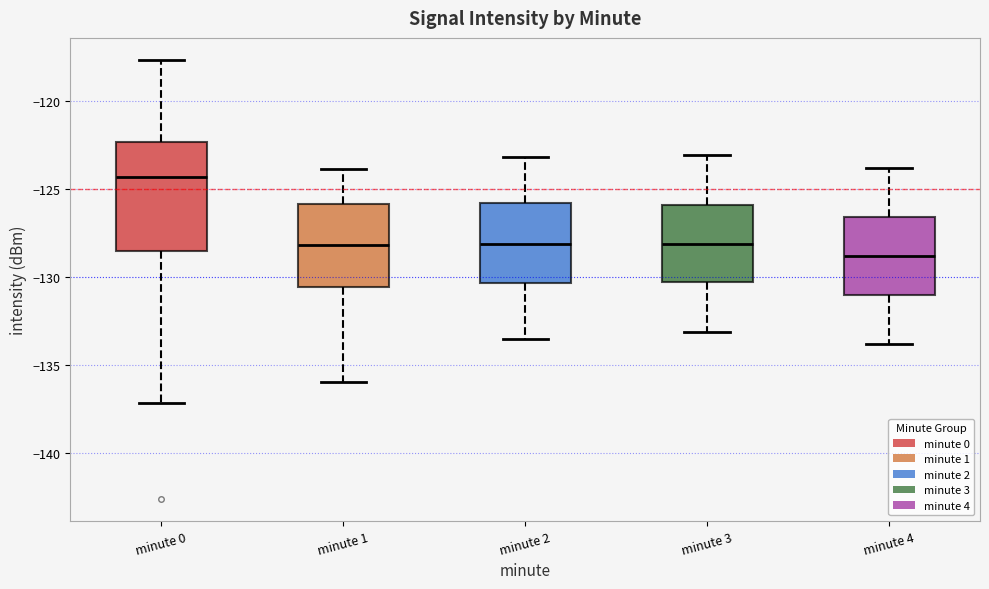

Which box has the highest median line?

minute 0